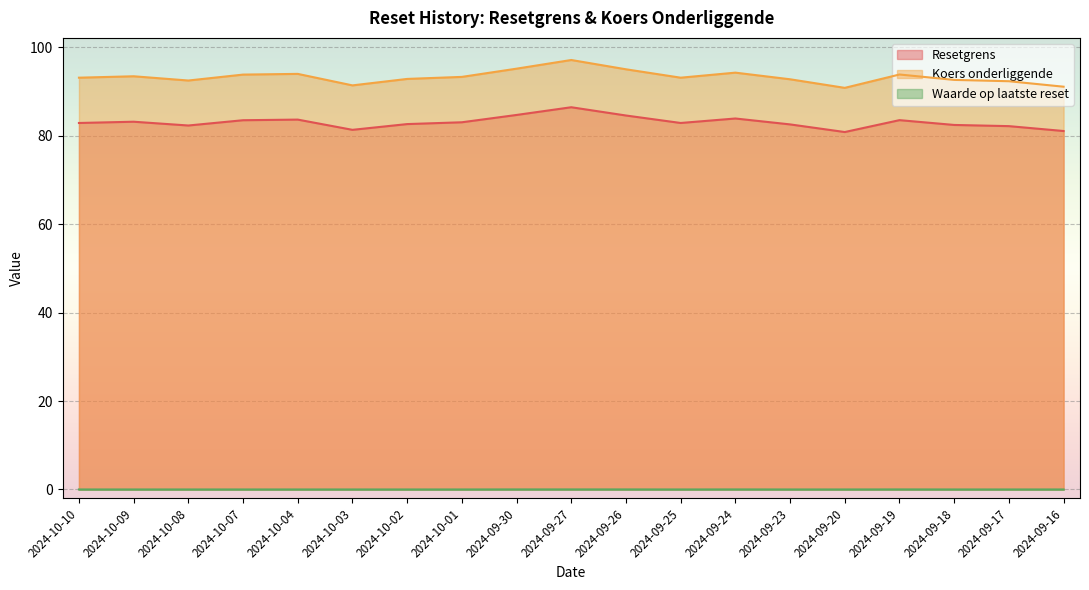

Reading left to right, list all the values displayed in this chart.

Resetgrens: 2024-10-10=82.9	2024-10-09=83.2	2024-10-08=82.3	2024-10-07=83.5	2024-10-04=83.6	2024-10-03=81.3	2024-10-02=82.6	2024-10-01=83.0	2024-09-30=84.7	2024-09-27=86.4	2024-09-26=84.6	2024-09-25=82.9	2024-09-24=83.9	2024-09-23=82.6	2024-09-20=80.8	2024-09-19=83.5	2024-09-18=82.4	2024-09-17=82.2	2024-09-16=81.1
Koers onderliggende: 2024-10-10=93.1	2024-10-09=93.4	2024-10-08=92.5	2024-10-07=93.8	2024-10-04=94.0	2024-10-03=91.4	2024-10-02=92.8	2024-10-01=93.3	2024-09-30=95.2	2024-09-27=97.1	2024-09-26=95.0	2024-09-25=93.1	2024-09-24=94.3	2024-09-23=92.8	2024-09-20=90.8	2024-09-19=93.8	2024-09-18=92.6	2024-09-17=92.3	2024-09-16=91.1
Waarde op laatste reset: 2024-10-10=0.0	2024-10-09=0.0	2024-10-08=0.0	2024-10-07=0.0	2024-10-04=0.0	2024-10-03=0.0	2024-10-02=0.0	2024-10-01=0.0	2024-09-30=0.0	2024-09-27=0.0	2024-09-26=0.0	2024-09-25=0.0	2024-09-24=0.0	2024-09-23=0.0	2024-09-20=0.0	2024-09-19=0.0	2024-09-18=0.0	2024-09-17=0.0	2024-09-16=0.0